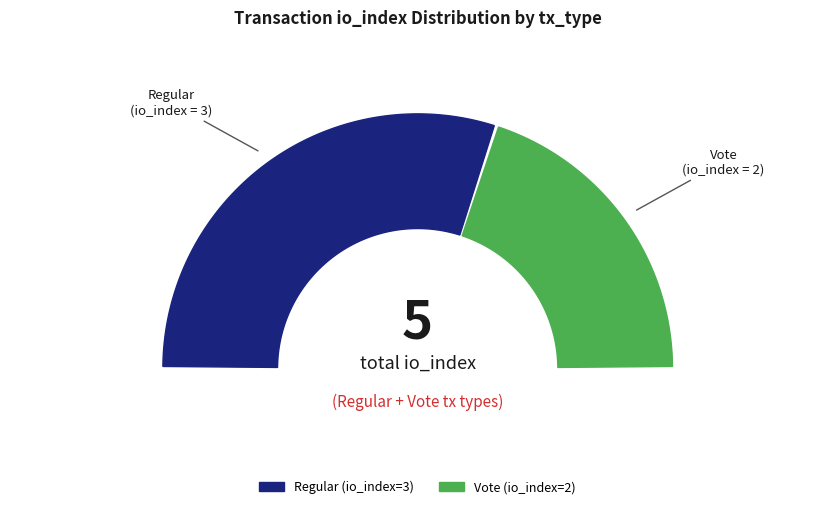

To the nearest percent, what portion does Regular (io_index=3) represent?

60%